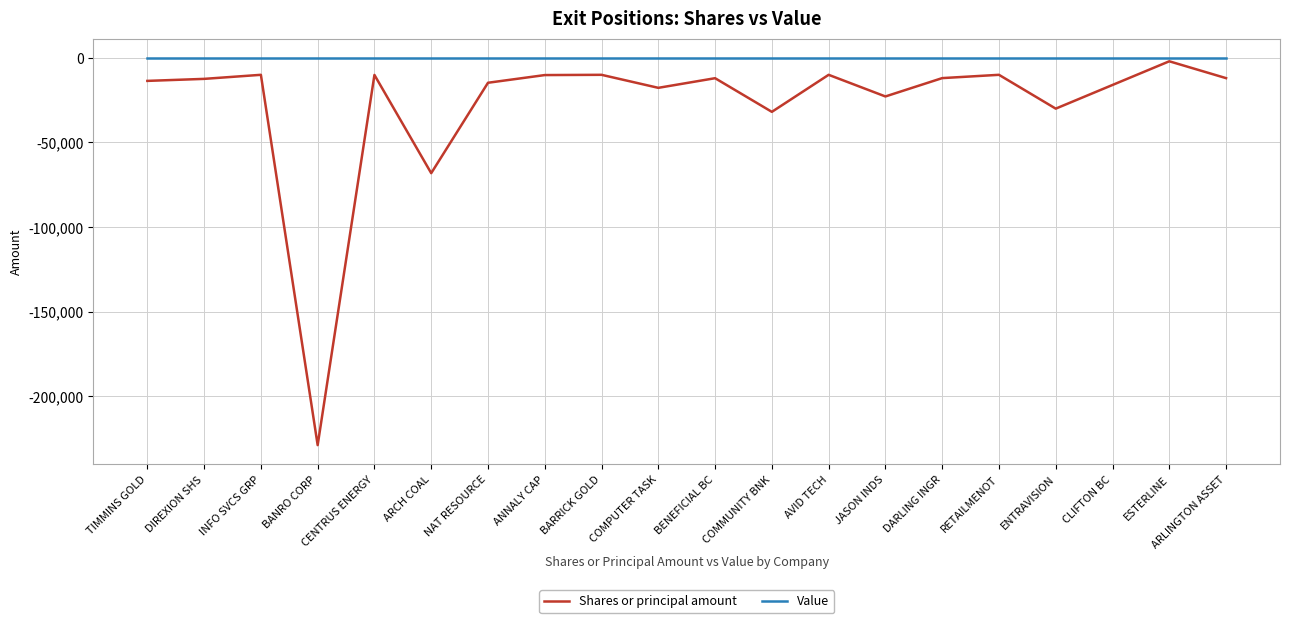

Which series has the largest total across all categories?

Value